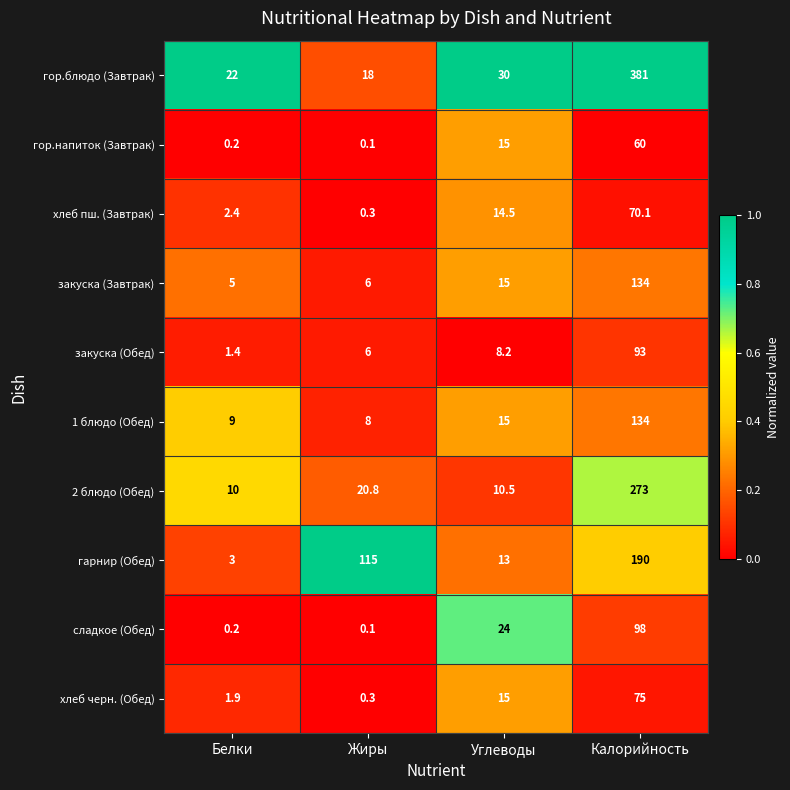

What is the highest value of the гарнир (Обед) series?

190.0